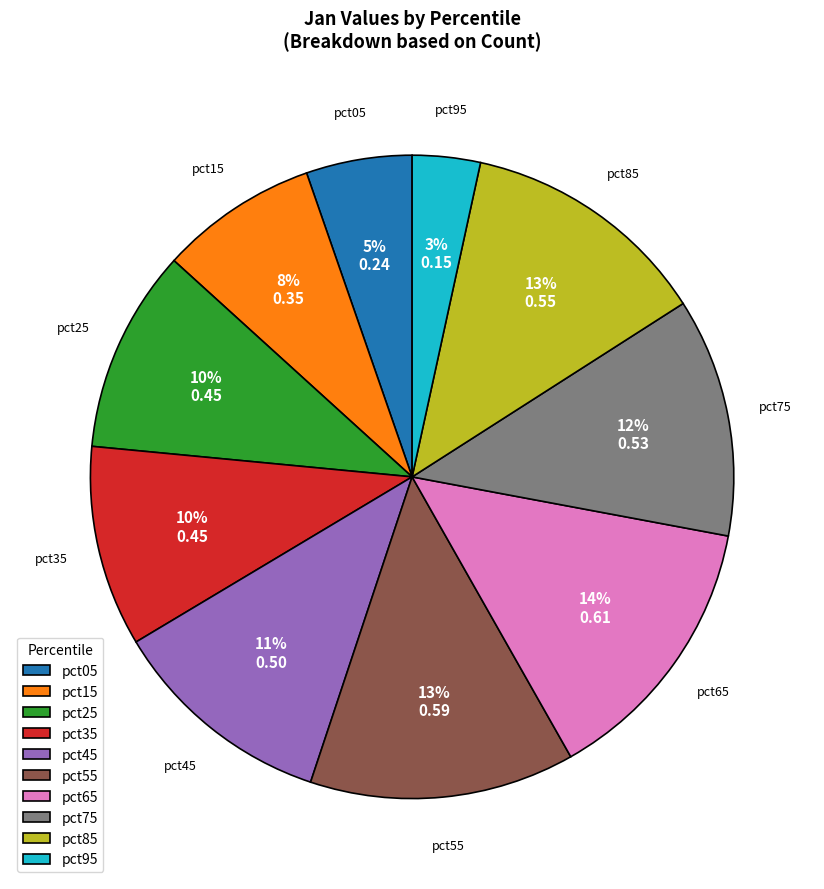

How many segments does this pie chart have?

10